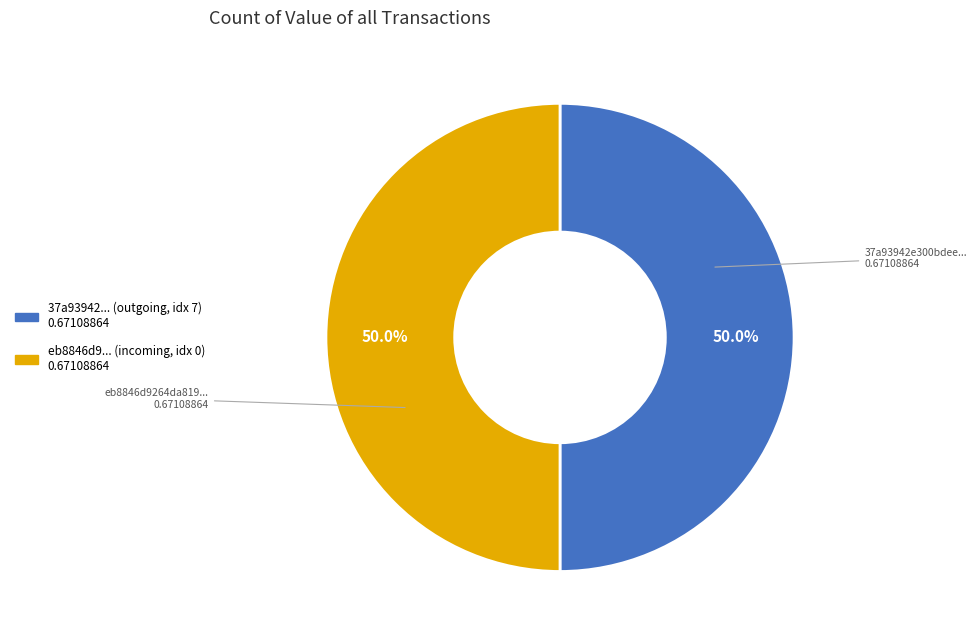

Count the number of slices in the pie.

2